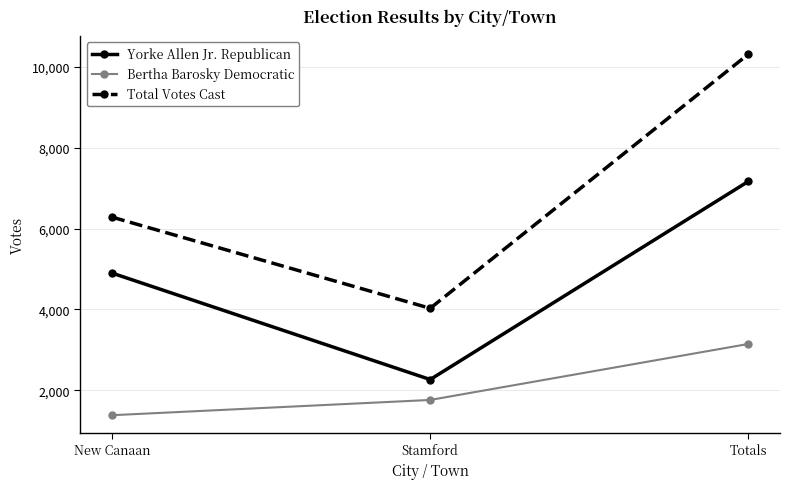

List the series in order of their peak value, highest first.

Total Votes Cast, Yorke Allen Jr. Republican, Bertha Barosky Democratic